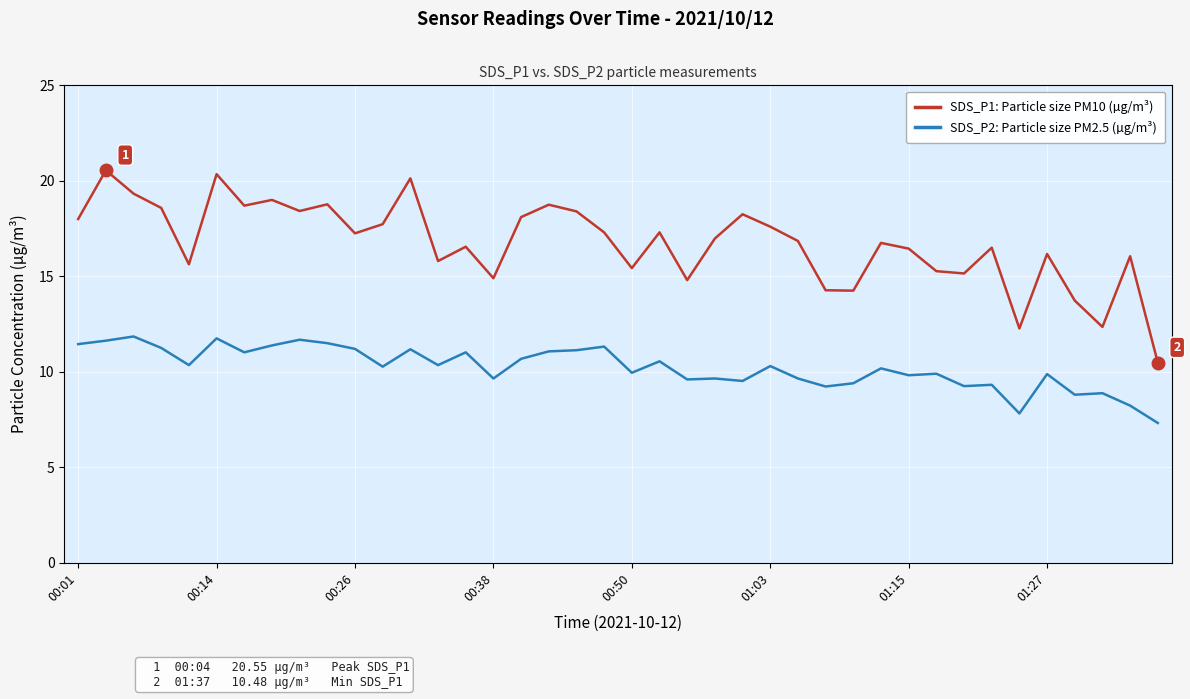

In SDS_P1: Particle size PM10 (µg/m³), how many points are lower than both neighbors (excluding endpoints)?

12